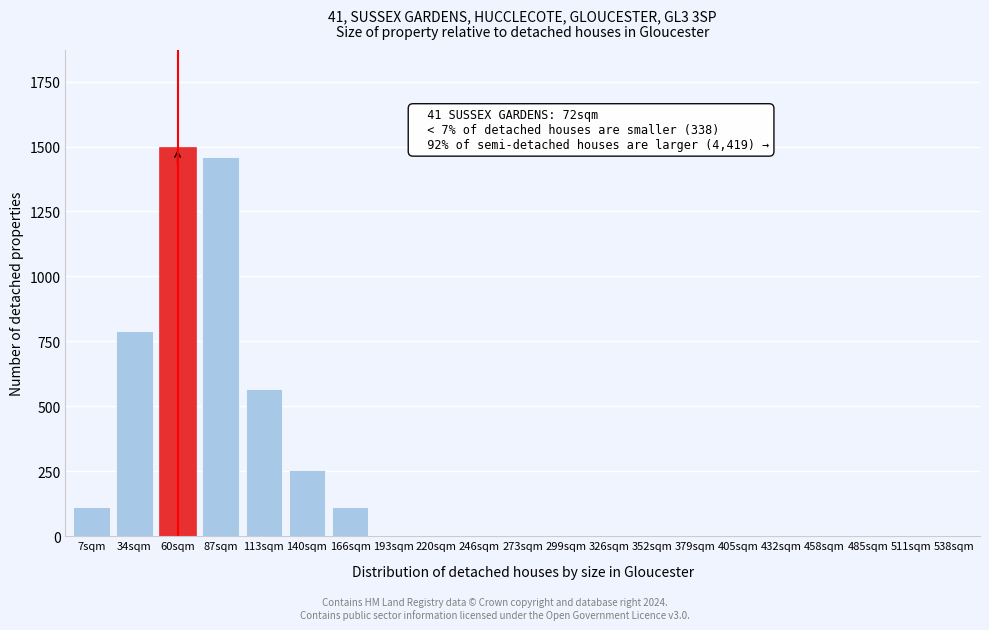

Reading right to left, transcribe all the data shown in this chart.

538sqm=0	511sqm=0	485sqm=0	458sqm=0	432sqm=0	405sqm=0	379sqm=0	352sqm=0	326sqm=0	299sqm=0	273sqm=0	246sqm=0	220sqm=0	193sqm=0	166sqm=113	140sqm=254	113sqm=567	87sqm=1459	60sqm=1497	34sqm=790	7sqm=113